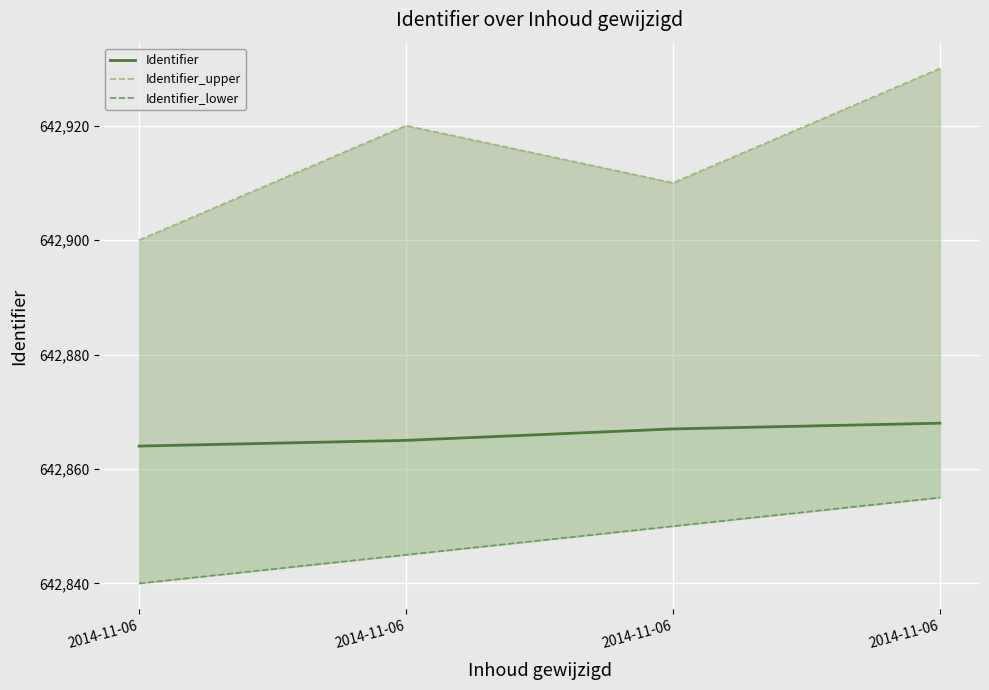

At which label does Identifier_upper reach its peak?

2014-11-06